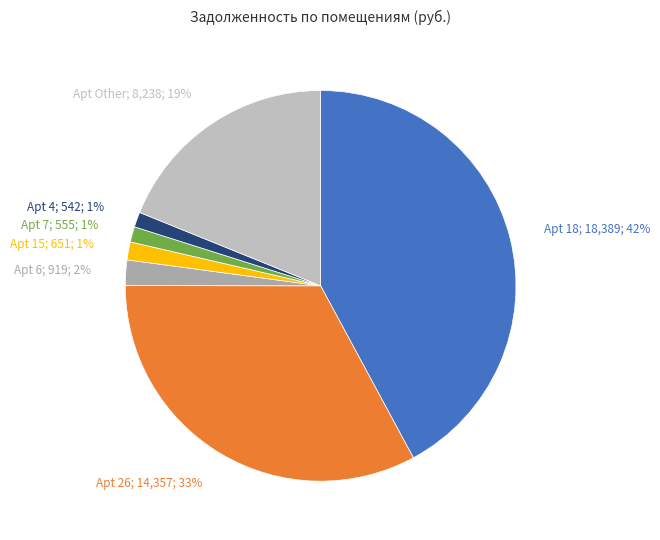

Is there a majority slice in this chart?

No